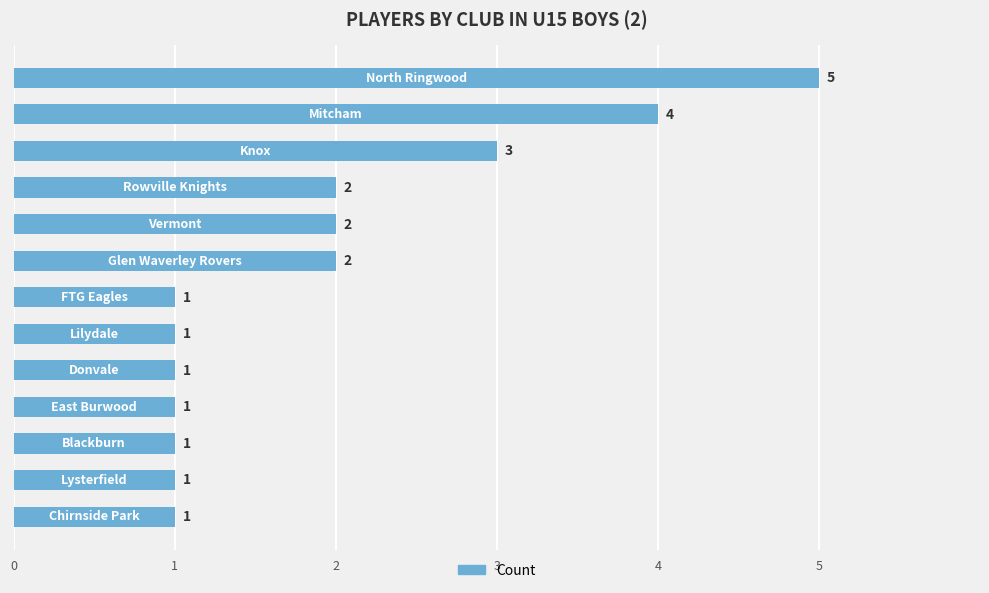

What is the greatest value displayed?

5